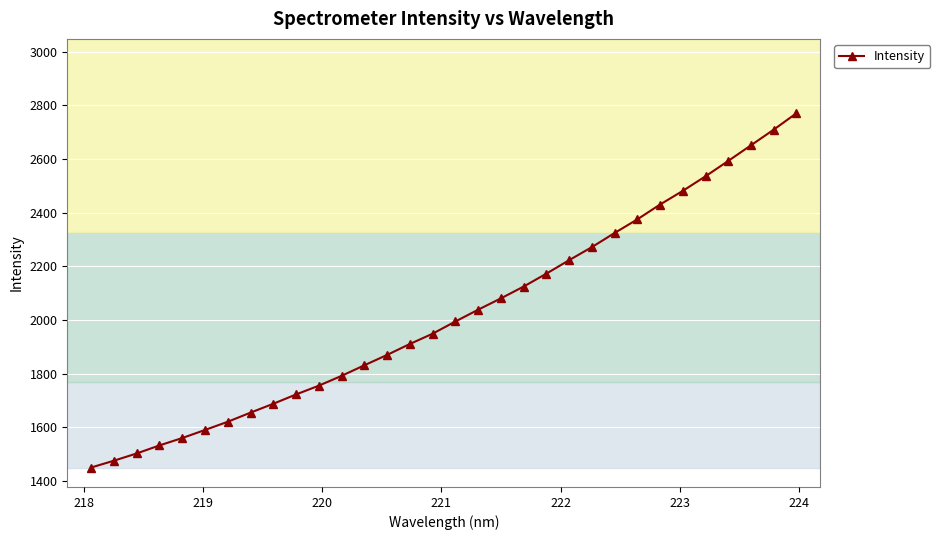

What is the greatest value displayed?

2770.5